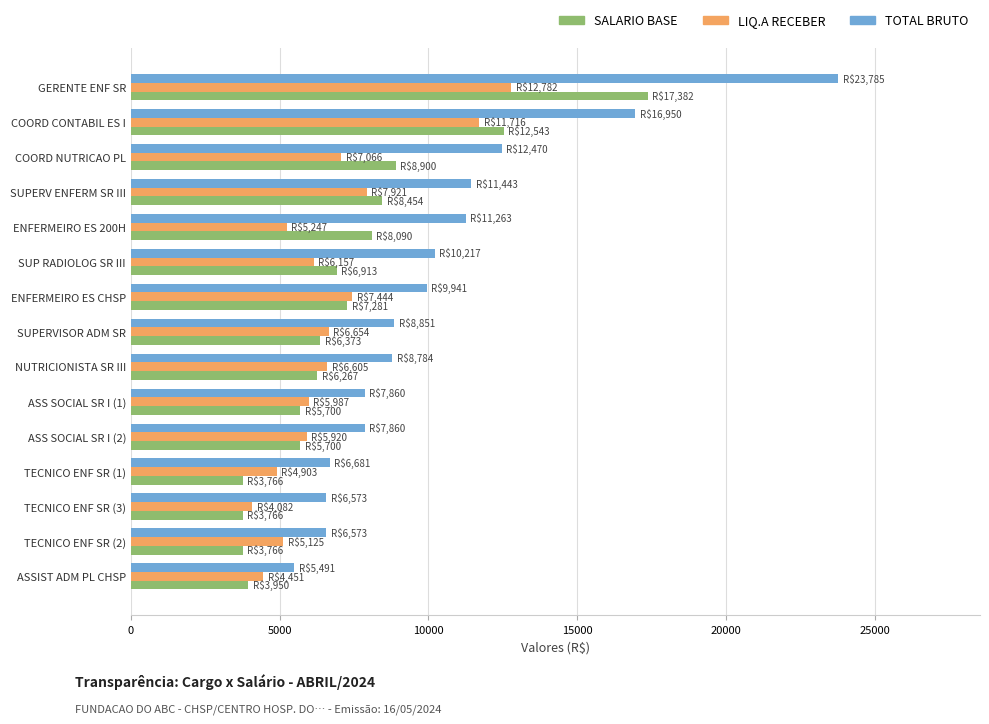

Which label corresponds to the largest value in the chart?

GERENTE ENF SR